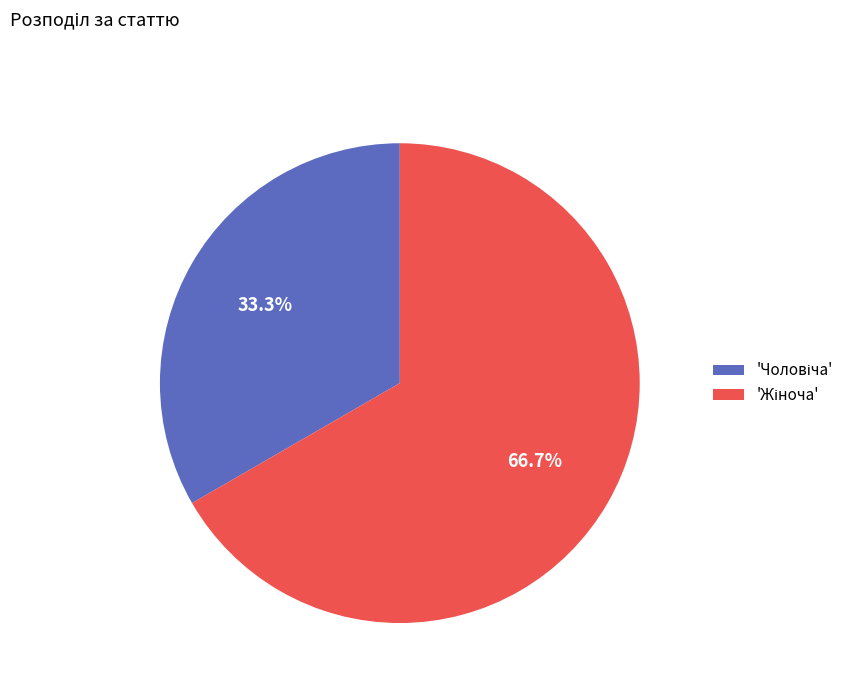

How many segments does this pie chart have?

2